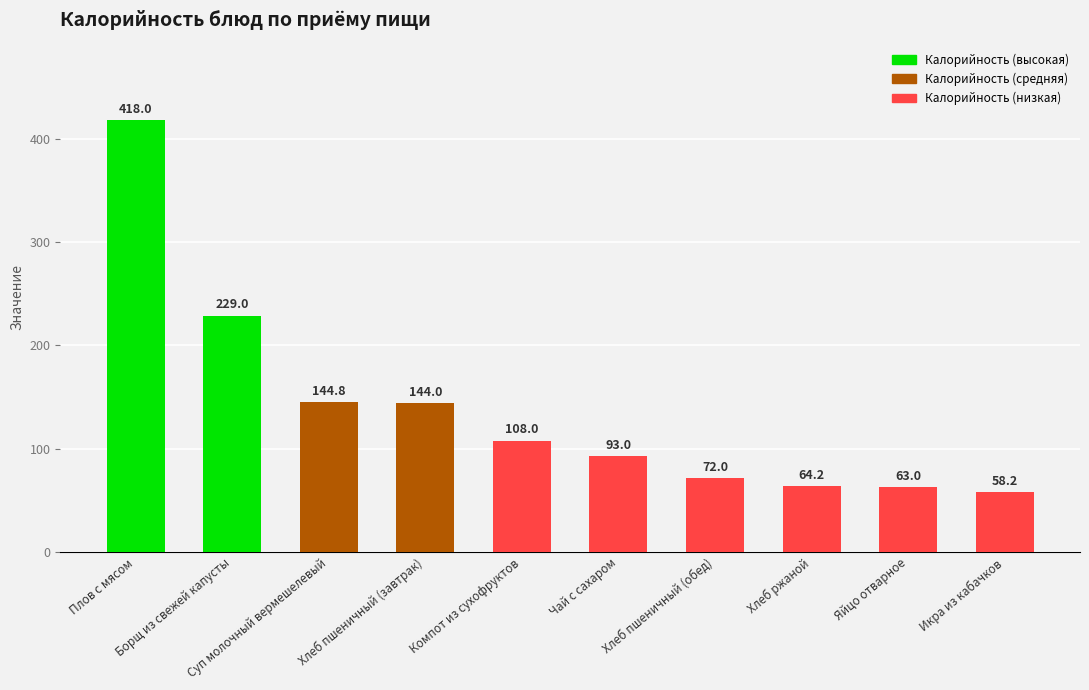

What is the value of the 7th bar from the left?

72.0